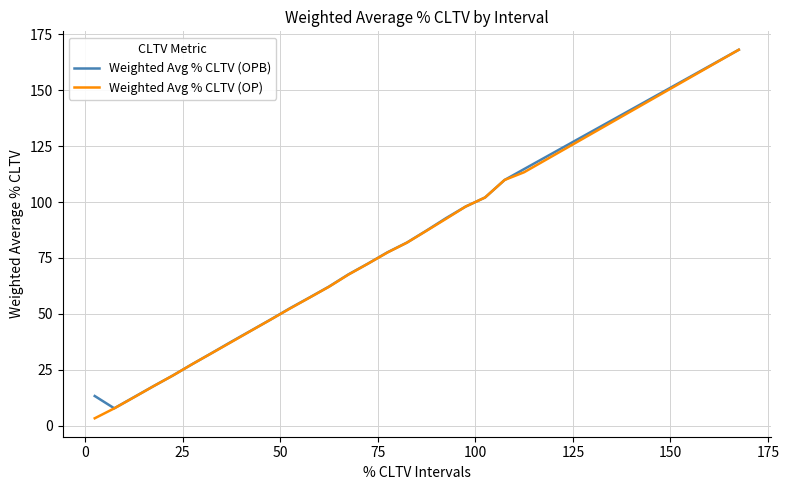

Which series has the widest spread of values?

Weighted Avg % CLTV (OP)